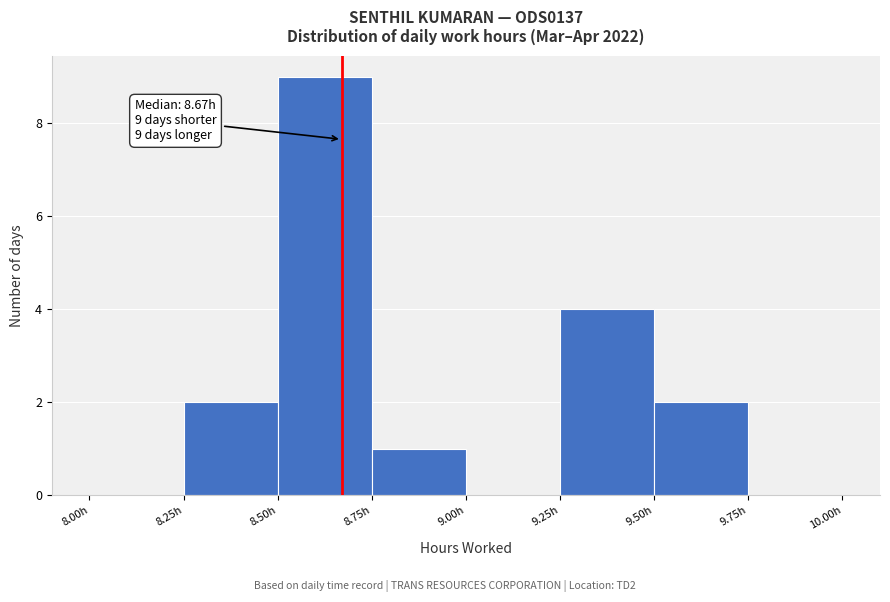

Over which range of the x-axis is the bar tallest?

8.50 to 8.75